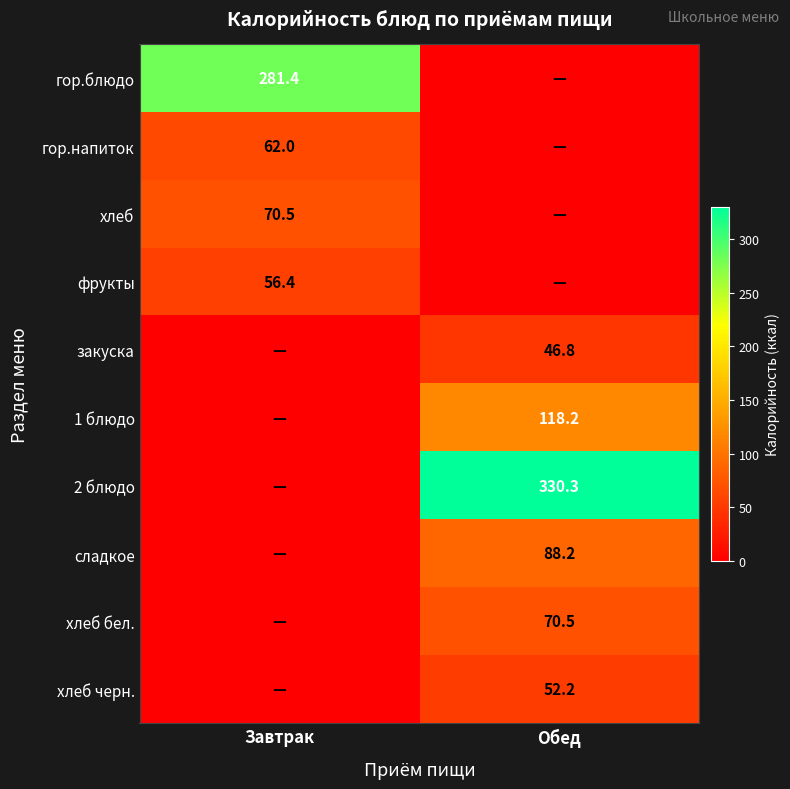

At which category does the chart reach its peak across all series?

Обед